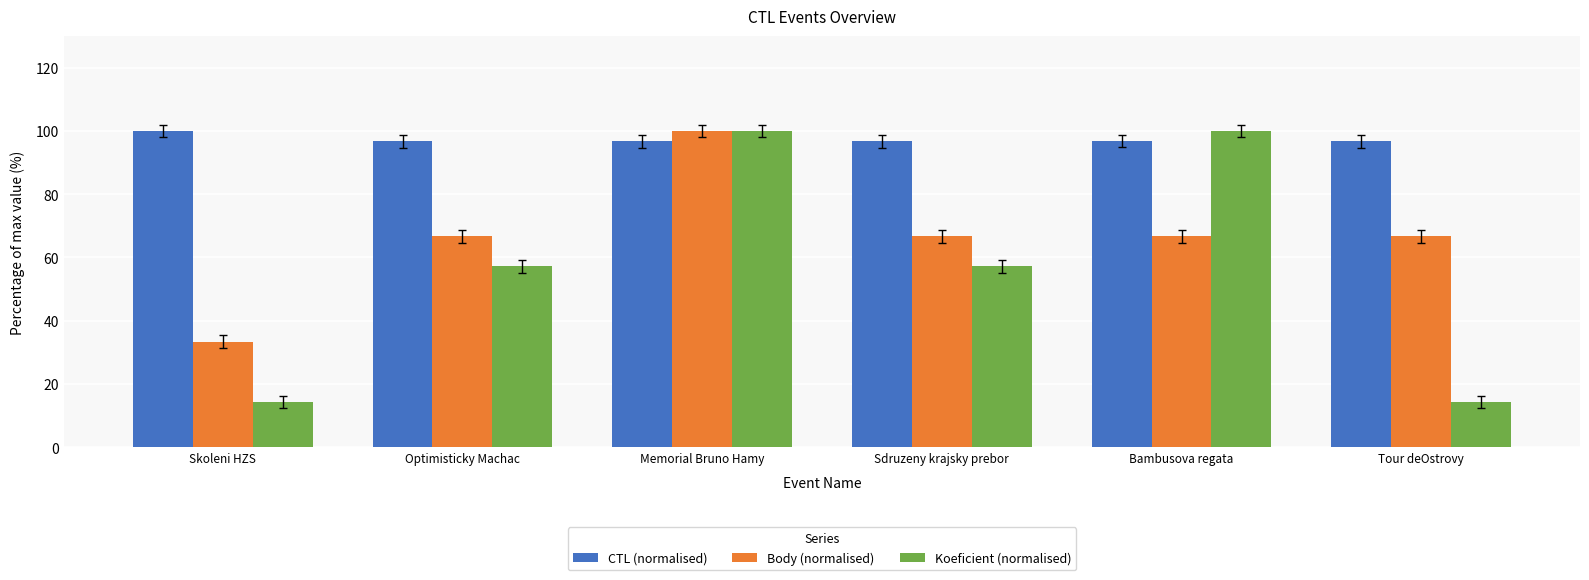

What is the lowest value of the Body (normalised) series?

33.3